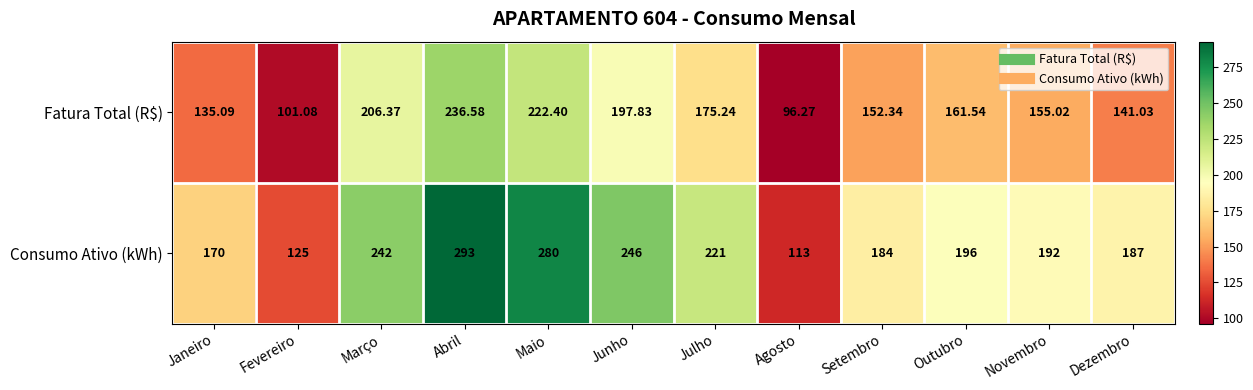

At which label does Consumo Ativo (kWh) first exceed 196?

Março